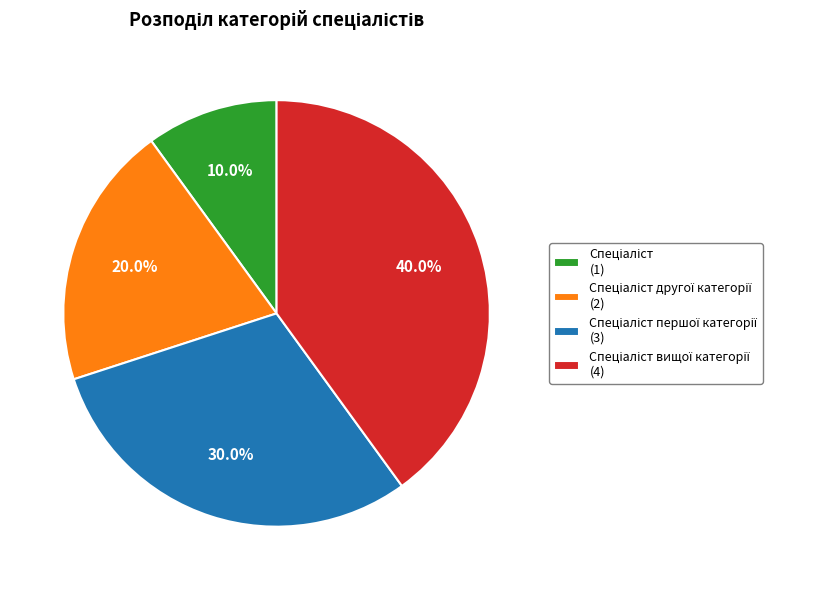

Is there a majority slice in this chart?

No